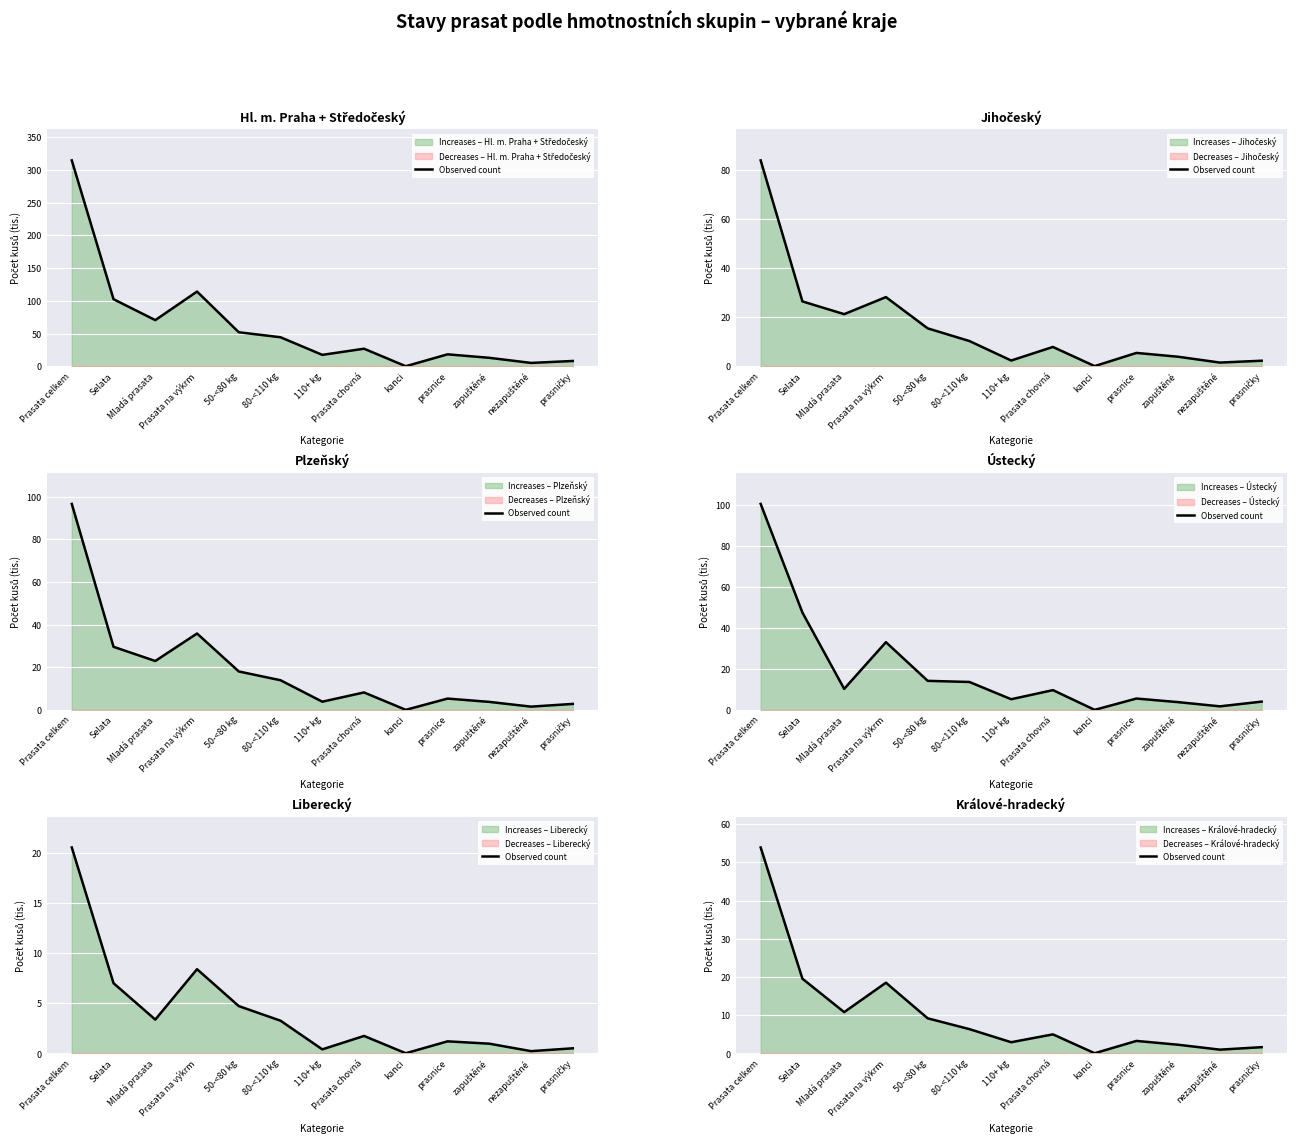

What is the difference between the maximum and minimum values?

53.8